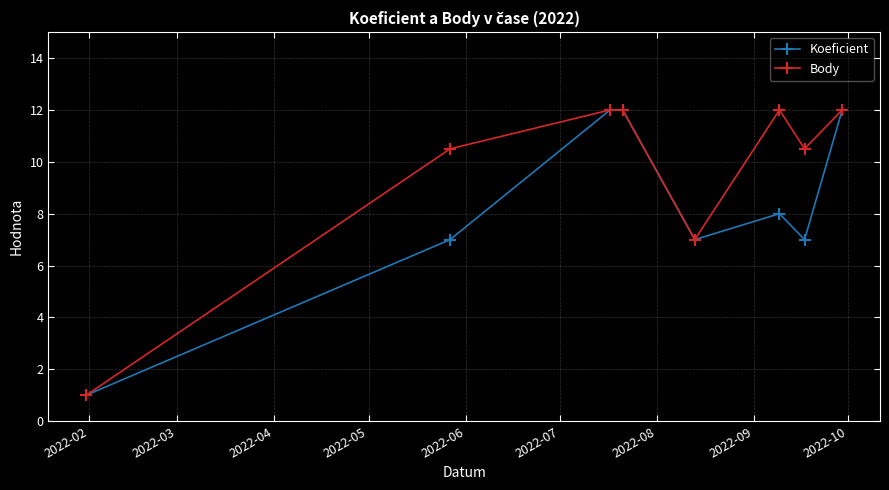

The value of Koeficient at 2022-08 is 5.2. True or false?

False